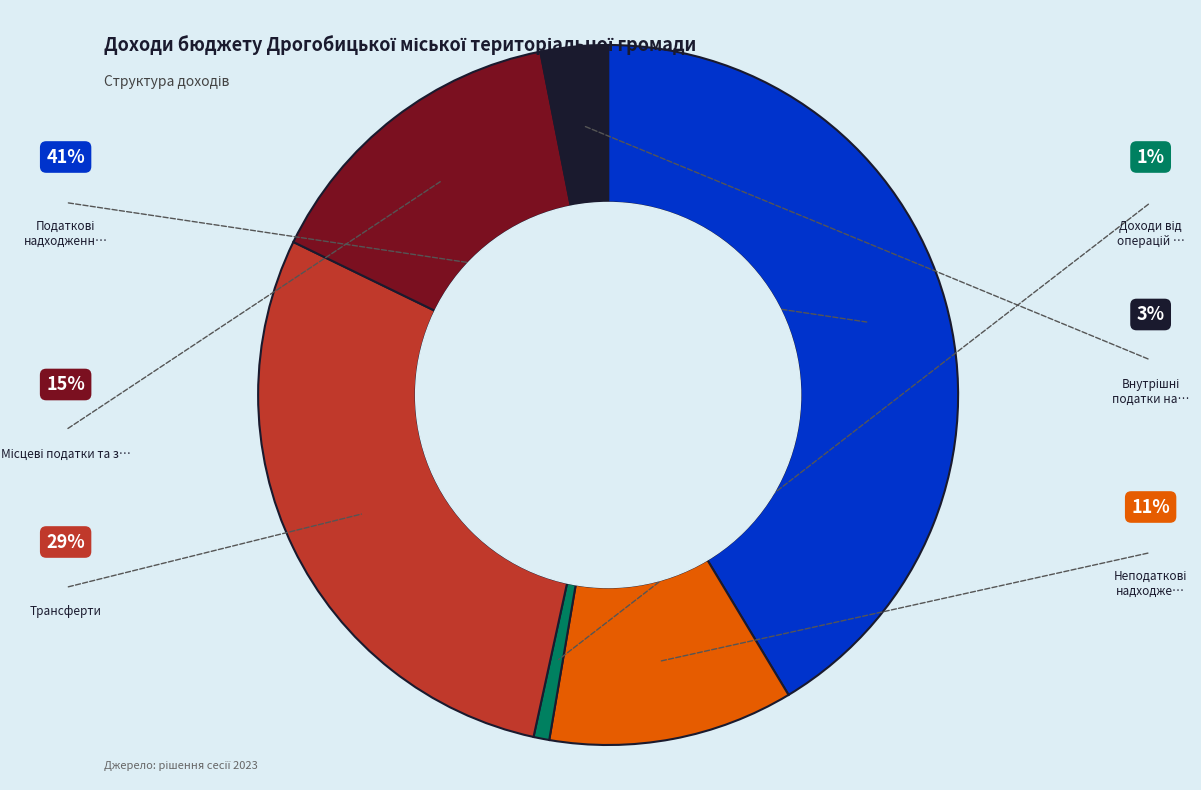

Is there a majority slice in this chart?

No